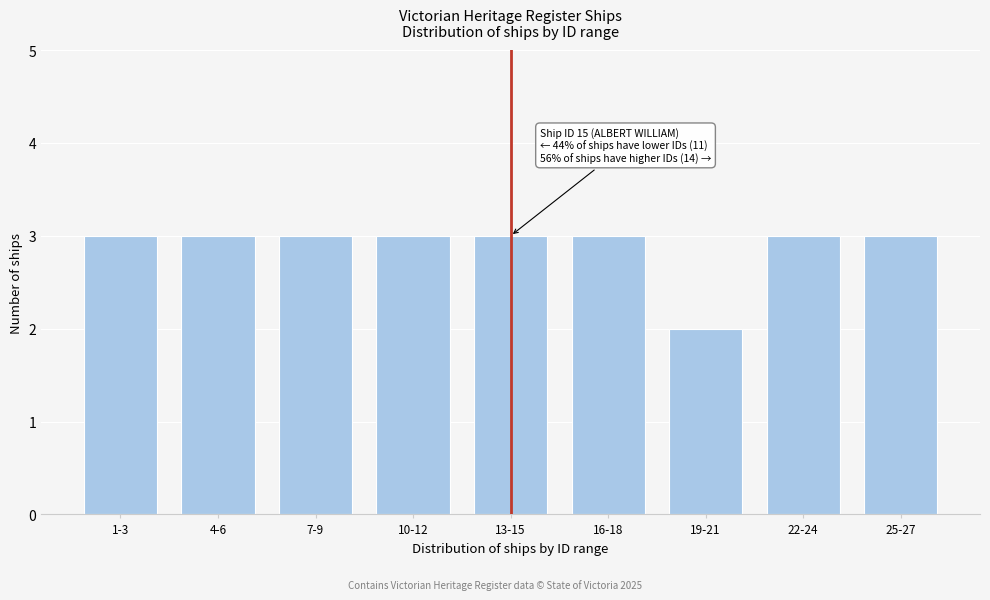

Reading left to right, extract all data points from this chart.

1-3=3	4-6=3	7-9=3	10-12=3	13-15=3	16-18=3	19-21=2	22-24=3	25-27=3